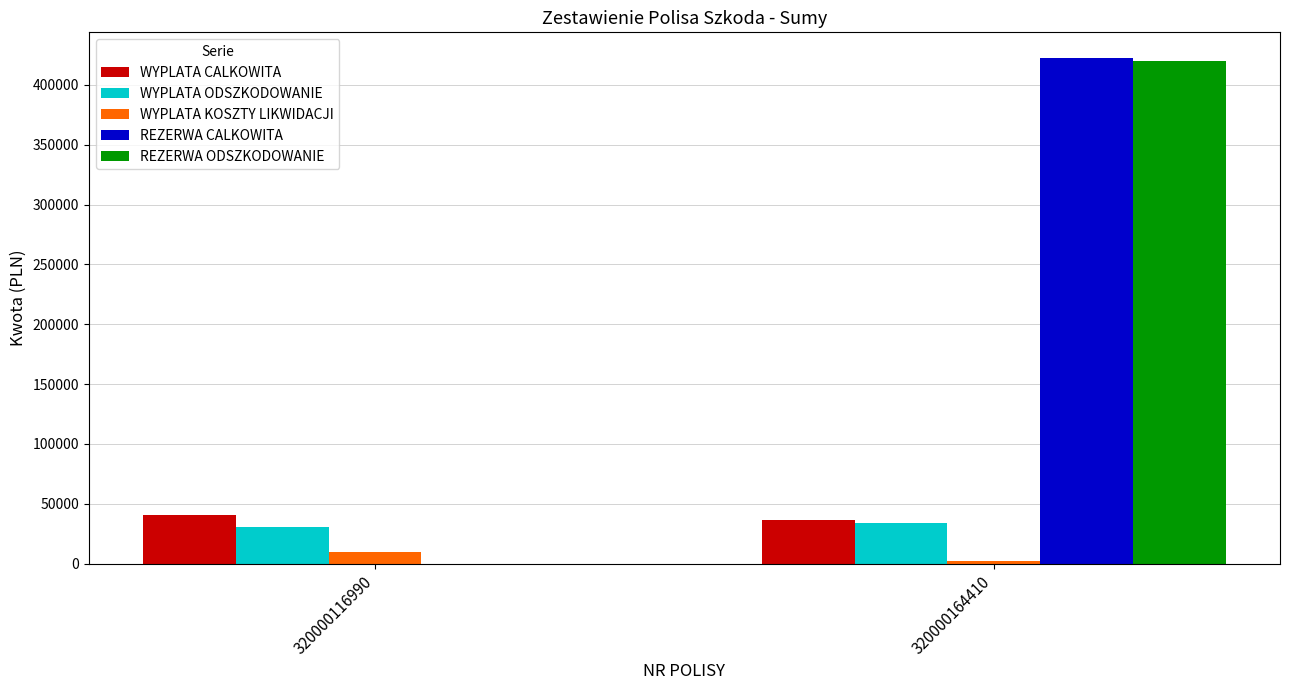

Is it true that WYPLATA CALKOWITA equals 53034.0 at 320000164410?

False